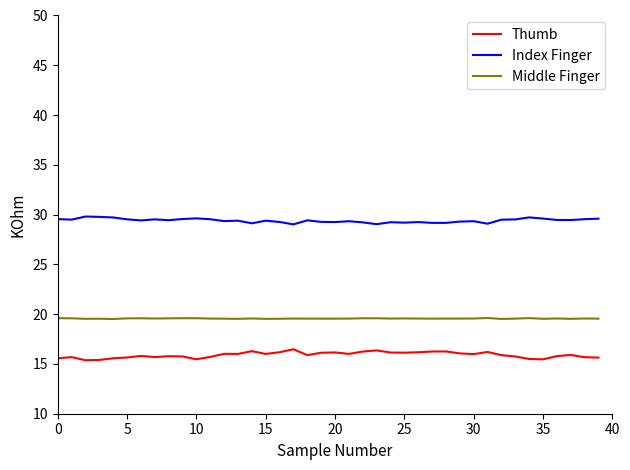

List the series in order of their overall mean, highest first.

Index Finger, Middle Finger, Thumb